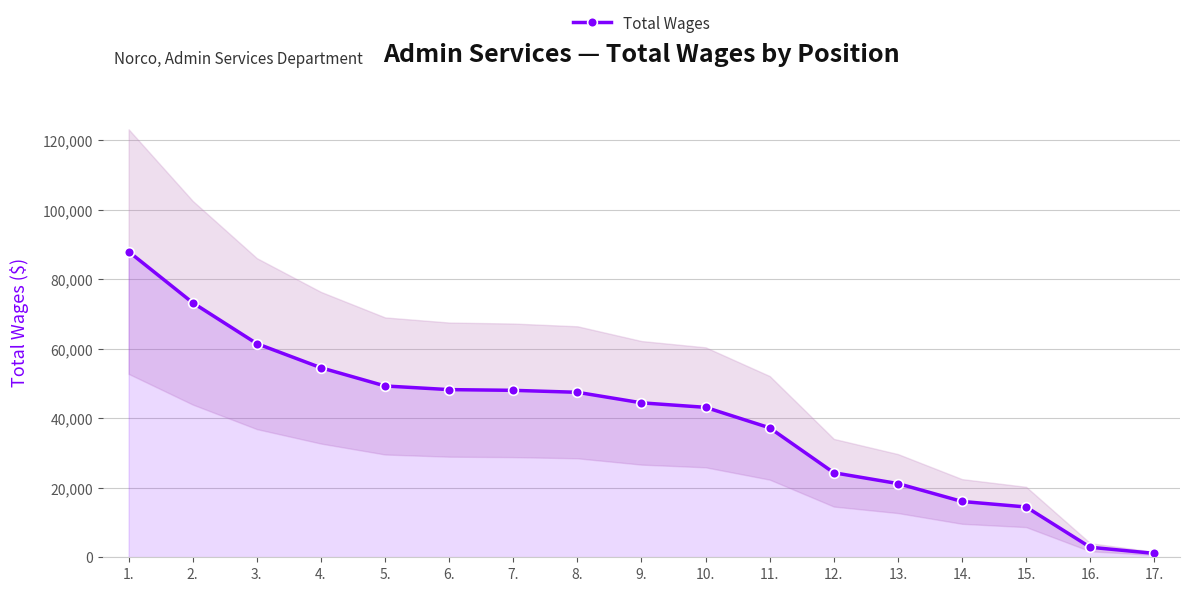

Reading left to right, transcribe all the data shown in this chart.

1.=87984	2.=73259	3.=61490	4.=54552	5.=49309	6.=48257	7.=48051	8.=47486	9.=44454	10.=43157	11.=37252	12.=24335	13.=21214	14.=16065	15.=14477	16.=2888	17.=1116